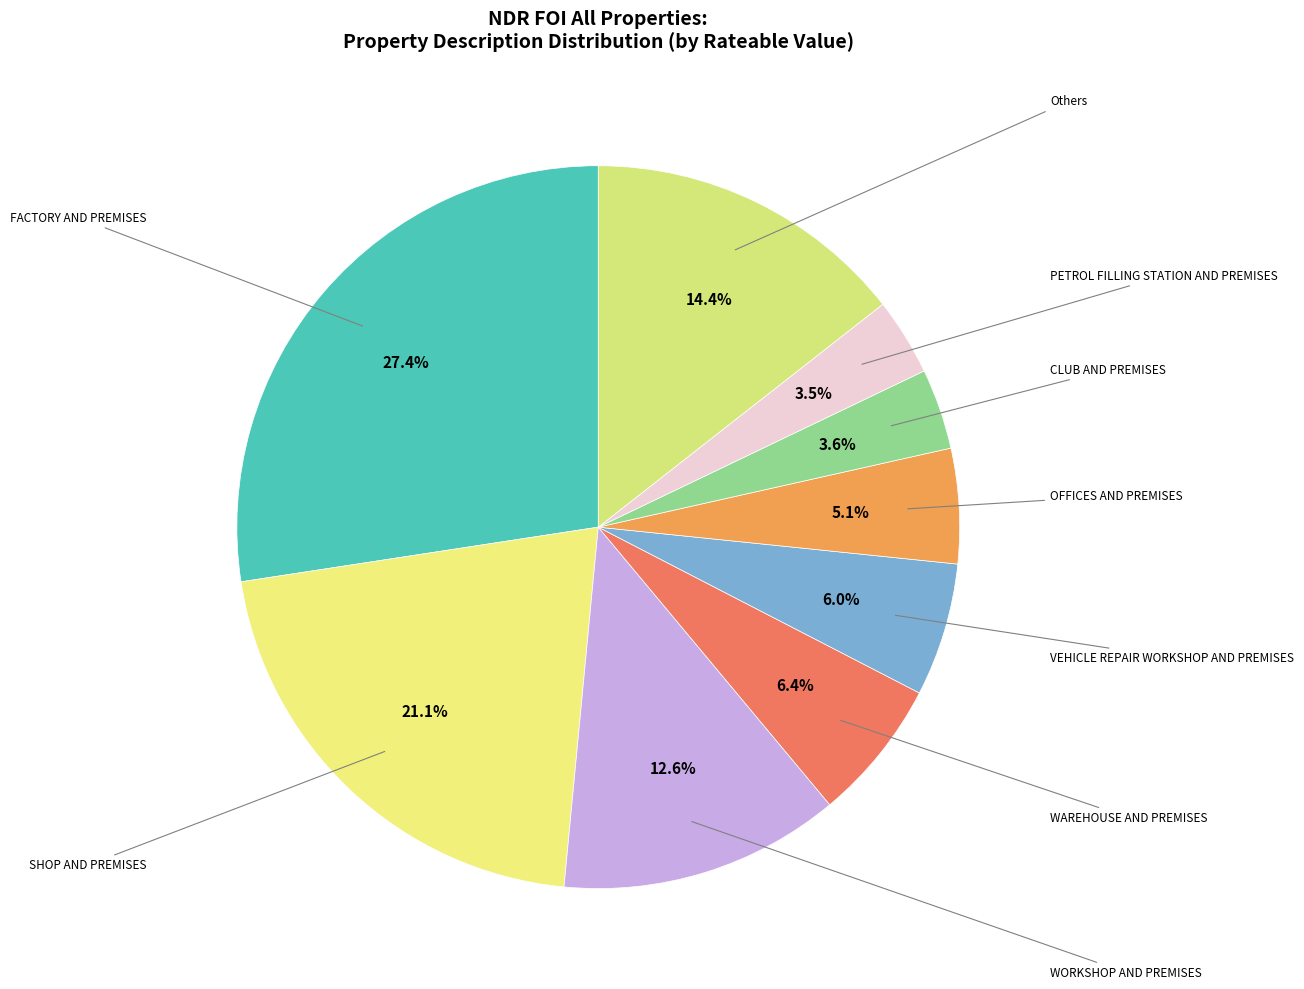

How many segments does this pie chart have?

9